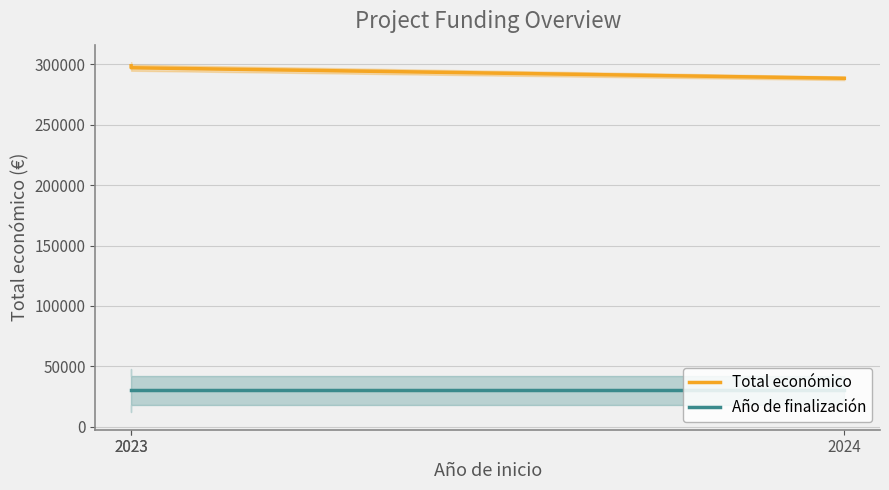

How many lines are shown in the chart?

2